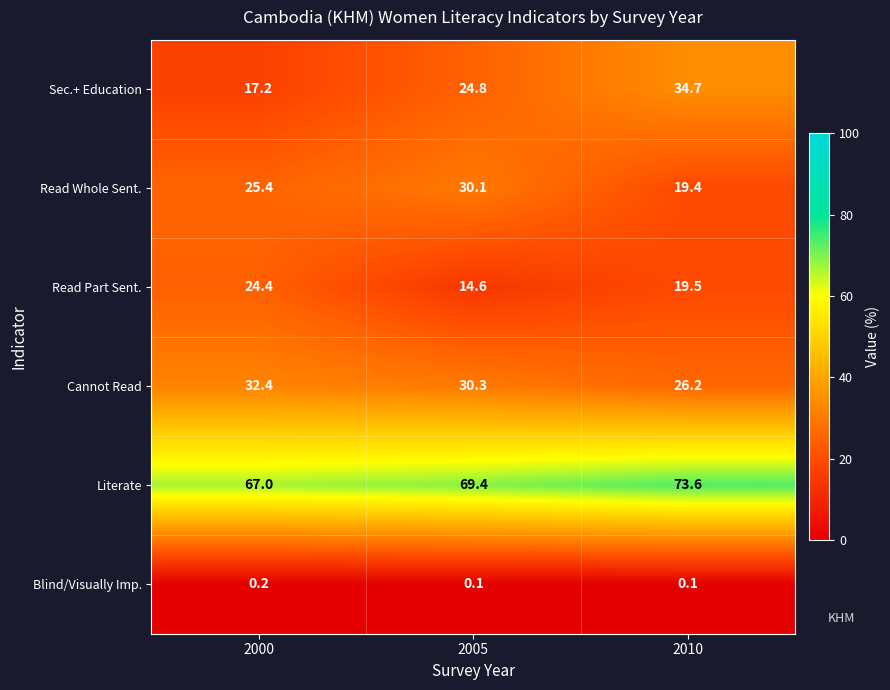

Reading left to right, extract all data points from this chart.

Sec.+ Education: 2000=17.2	2005=24.8	2010=34.7
Read Whole Sent.: 2000=25.4	2005=30.1	2010=19.4
Read Part Sent.: 2000=24.4	2005=14.6	2010=19.5
Cannot Read: 2000=32.4	2005=30.3	2010=26.2
Literate: 2000=67.0	2005=69.4	2010=73.6
Blind/Visually Imp.: 2000=0.2	2005=0.1	2010=0.1